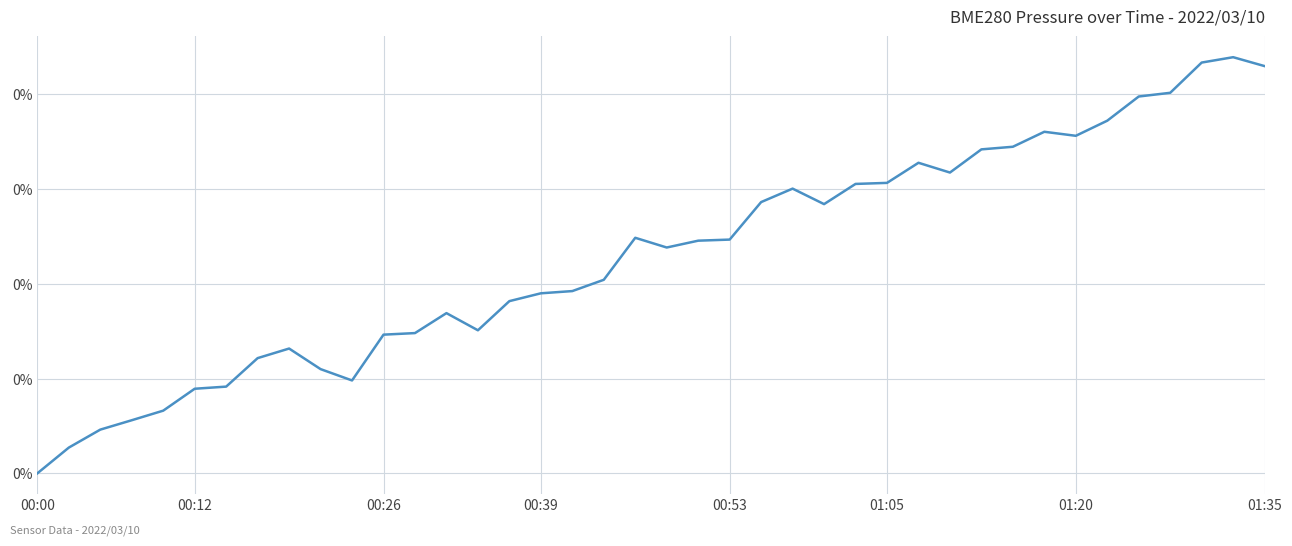

Does the chart have visible grid lines?

Yes